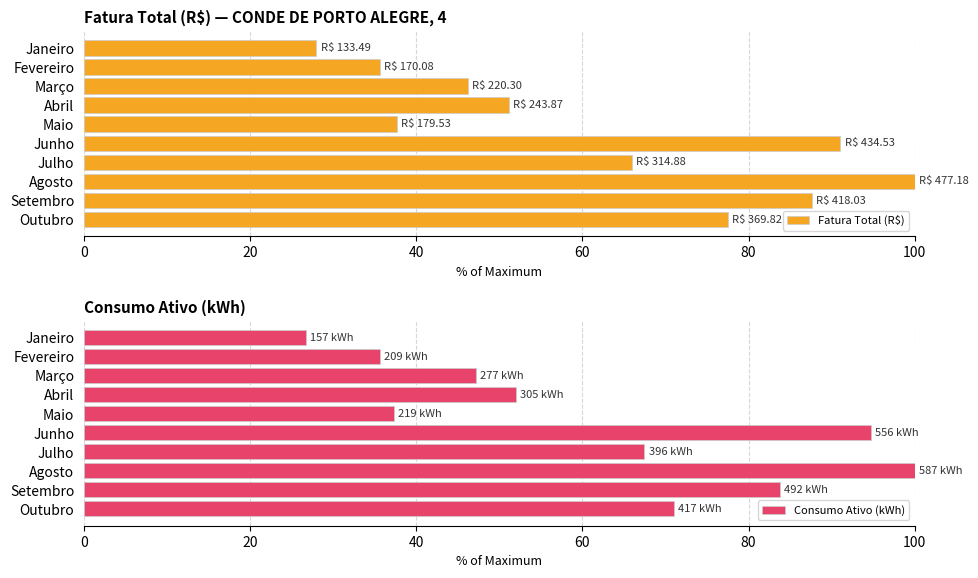

Reading right to left, what are all the values shown in this chart?

Fatura Total (R$): 77.5	87.6	100.0	66.0	91.1	37.6	51.1	46.2	35.6	28.0
Consumo Ativo (kWh): 71.0	83.8	100.0	67.5	94.7	37.3	52.0	47.2	35.6	26.7